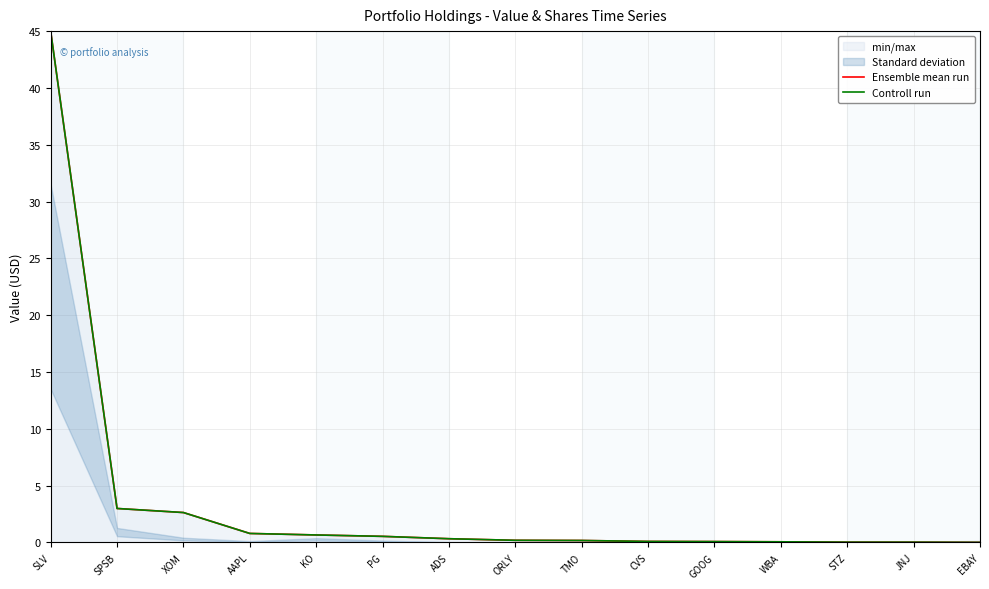

Reading left to right, list all the values displayed in this chart.

Ensemble mean run: SLV=45.0	SPSB=3.0	XOM=2.6	AAPL=0.8	KO=0.7	PG=0.5	ADS=0.3	ORLY=0.2	TMO=0.2	CVS=0.1	GOOG=0.1	WBA=0.1	STZ=0.0	JNJ=0.0	EBAY=0.0
Controll run: SLV=45.0	SPSB=3.0	XOM=2.6	AAPL=0.8	KO=0.7	PG=0.5	ADS=0.3	ORLY=0.2	TMO=0.2	CVS=0.1	GOOG=0.1	WBA=0.1	STZ=0.0	JNJ=0.0	EBAY=0.0